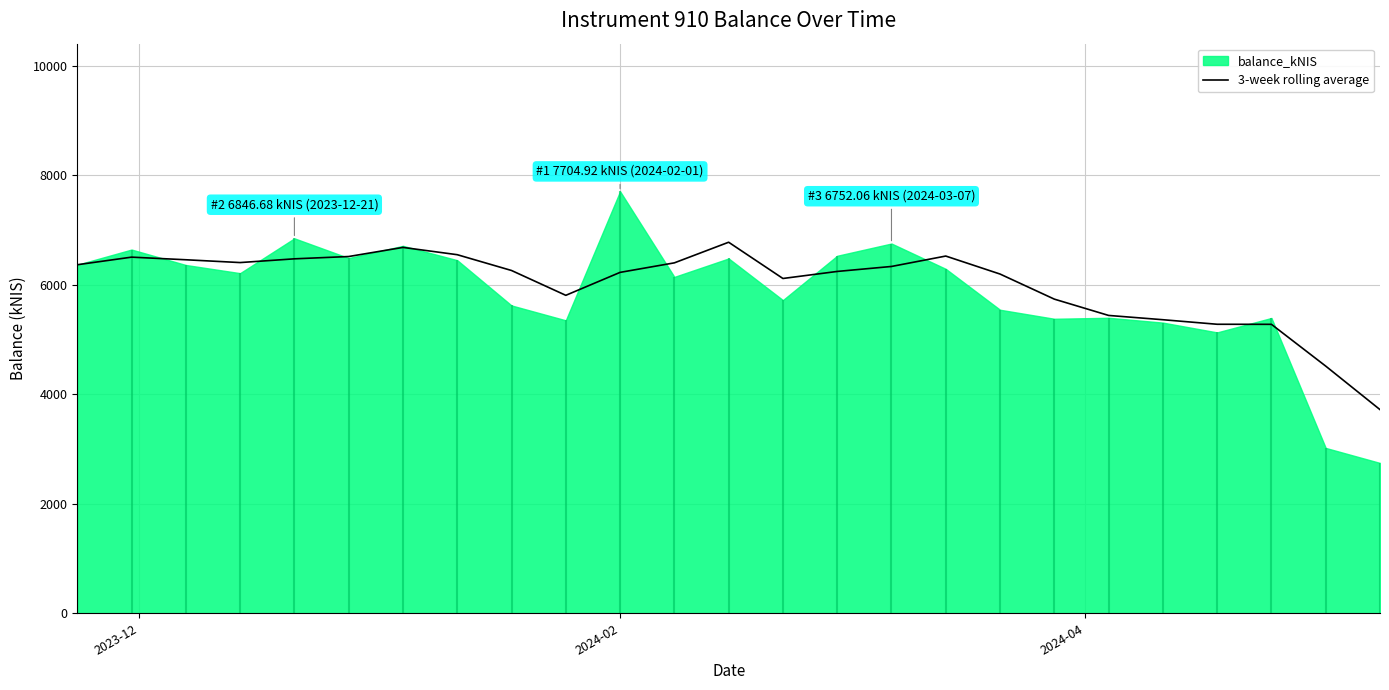

How many values are below 6259?

12